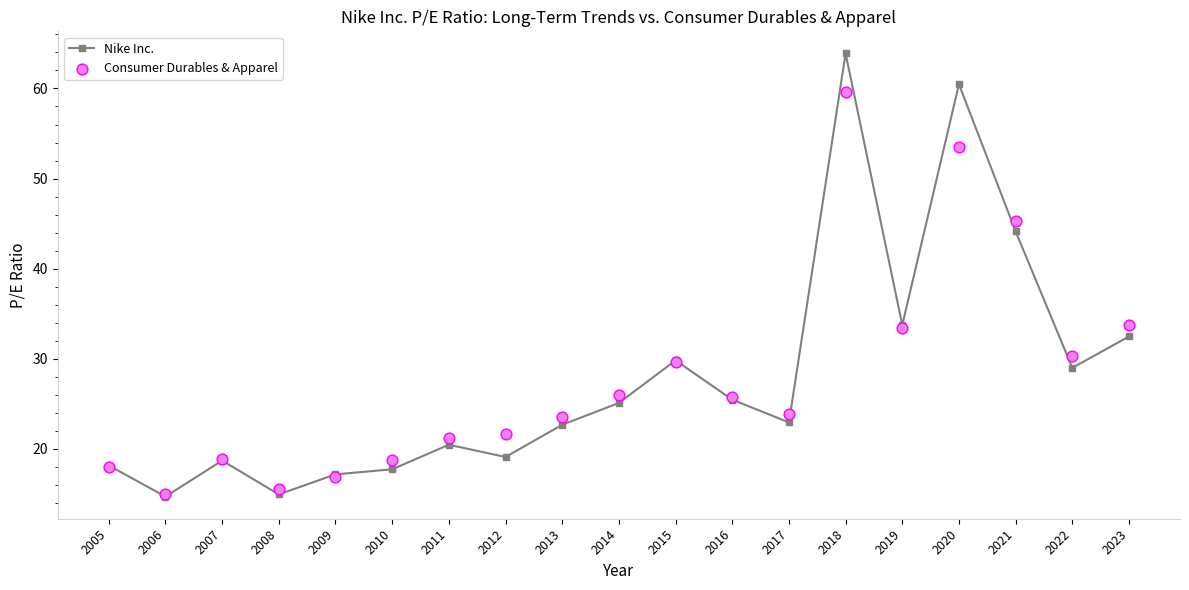

At which category is the sum across all series the highest?

2018